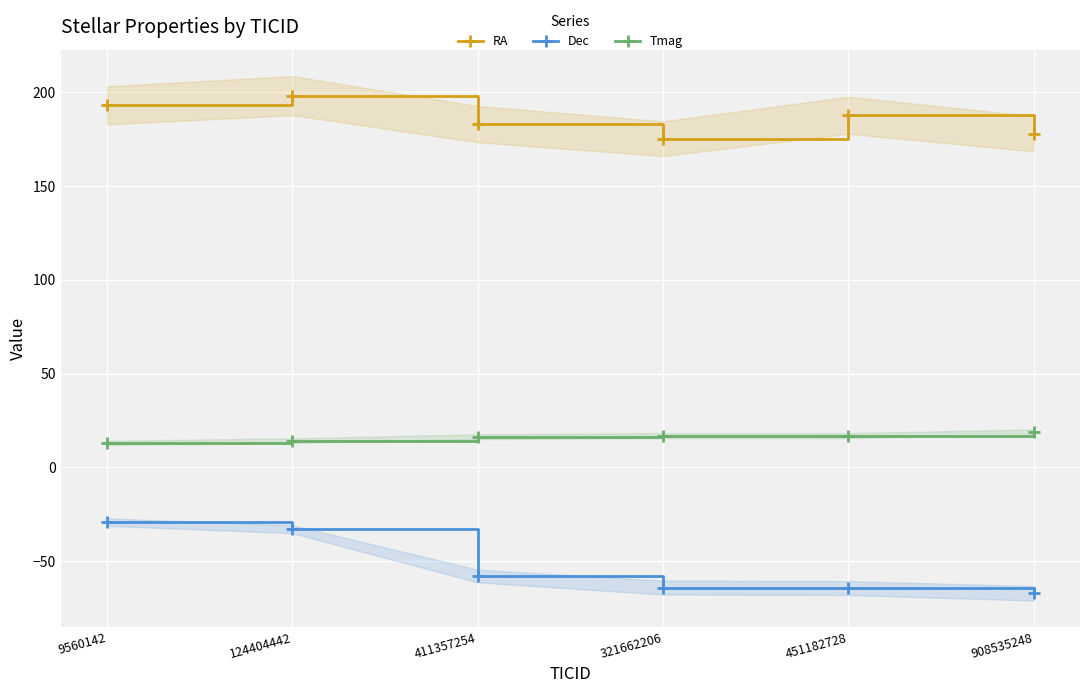

True or false: Dec and Tmag intersect in this chart.

False